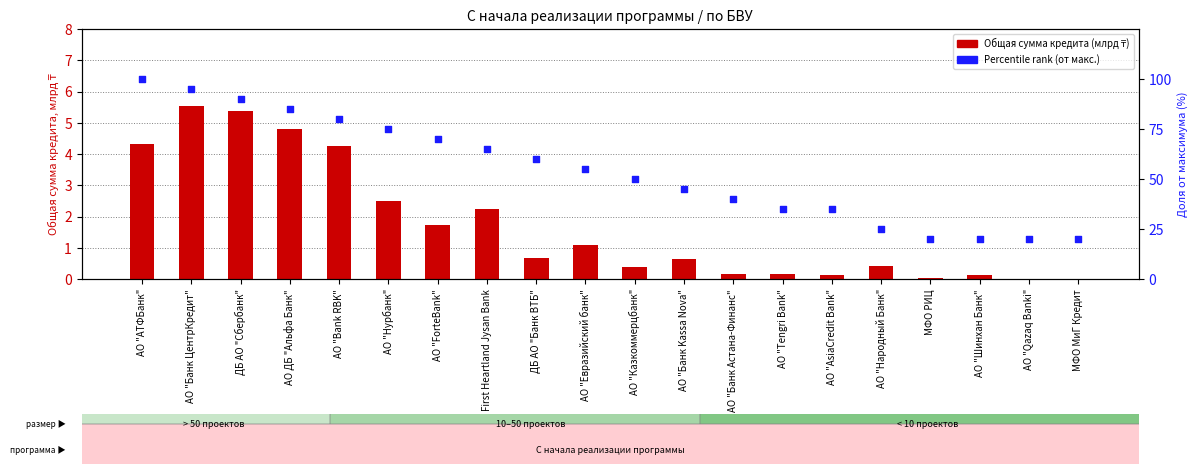

Is the value of Общая сумма кредита (млрд ₸) at АО "Казкоммерцбанк" greater than the value of Доля от макс. кредита (%) at АО "Народный Банк"?

No